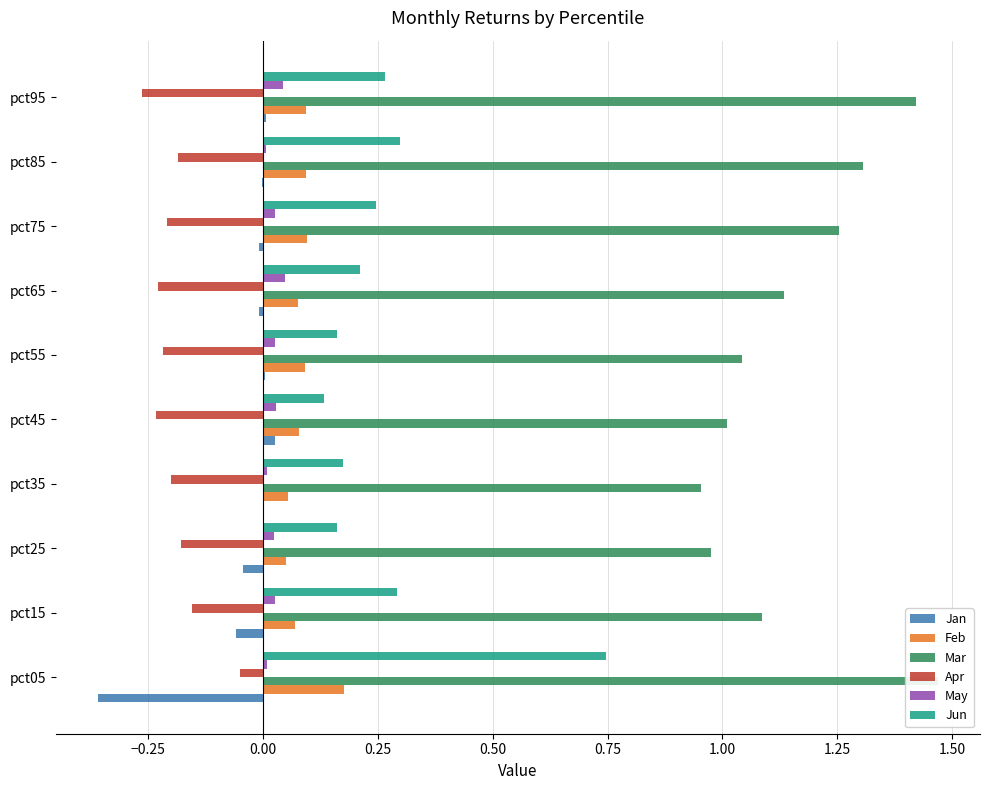

What are all the series names shown in the legend?

Jan, Feb, Mar, Apr, May, Jun